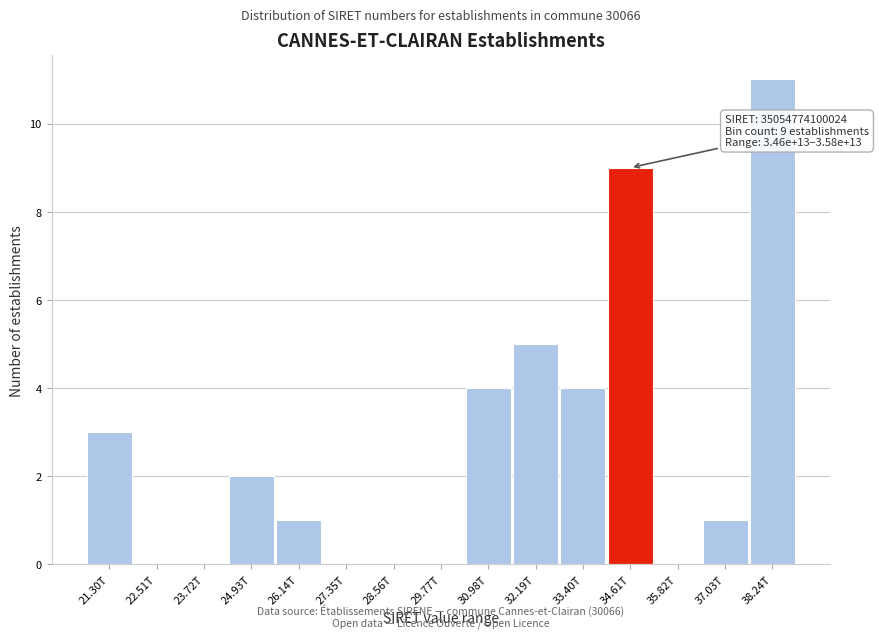

Reading left to right, transcribe all the data shown in this chart.

21.30T=3	22.51T=0	23.72T=0	24.93T=2	26.14T=1	27.35T=0	28.56T=0	29.77T=0	30.98T=4	32.19T=5	33.40T=4	34.61T=9	35.82T=0	37.03T=1	38.24T=11